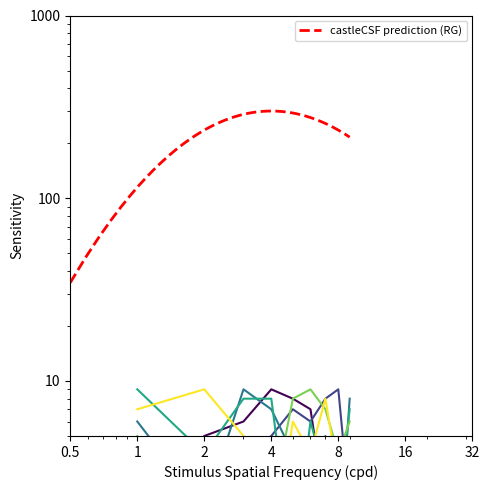

How many distinct data groups are displayed?

6